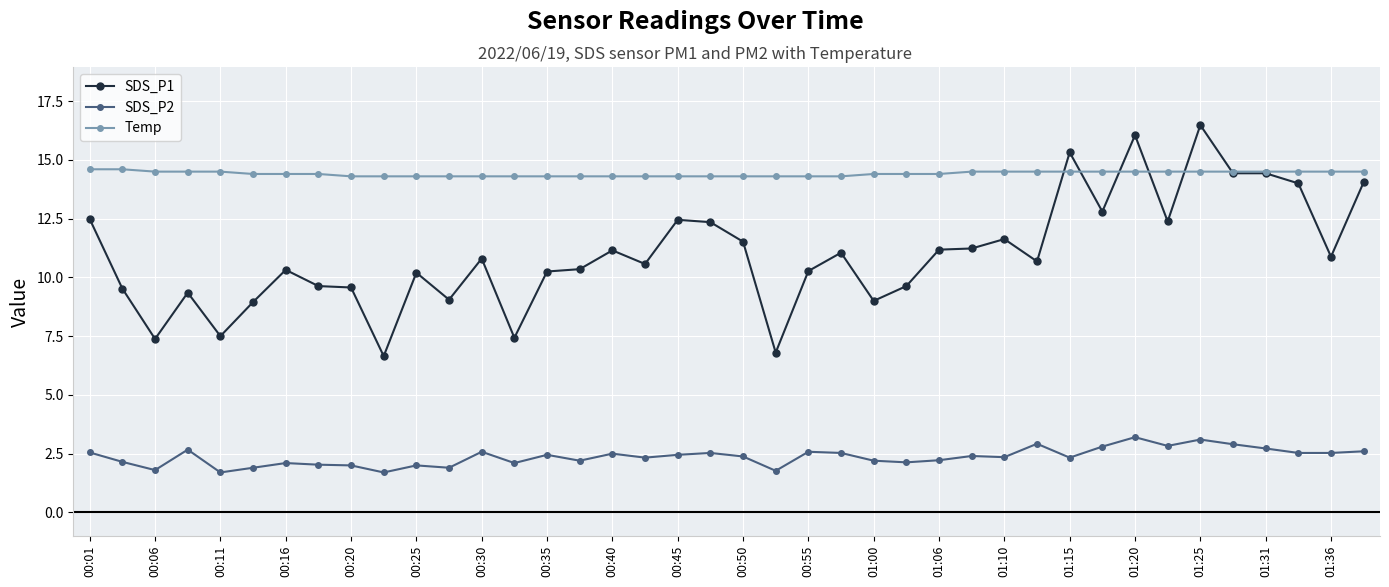

True or false: SDS_P1 and SDS_P2 cross at least once.

False